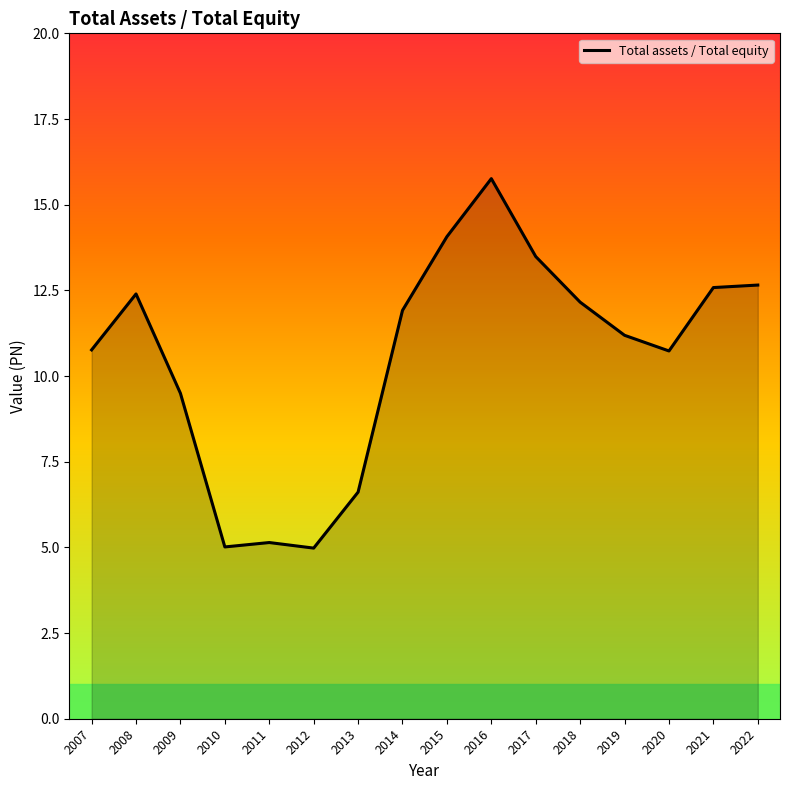

Count the number of categories in the chart.

16